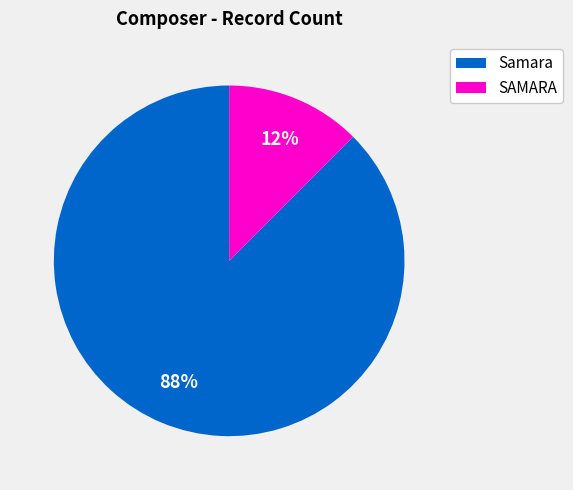

Between SAMARA and Samara, which is larger?

Samara